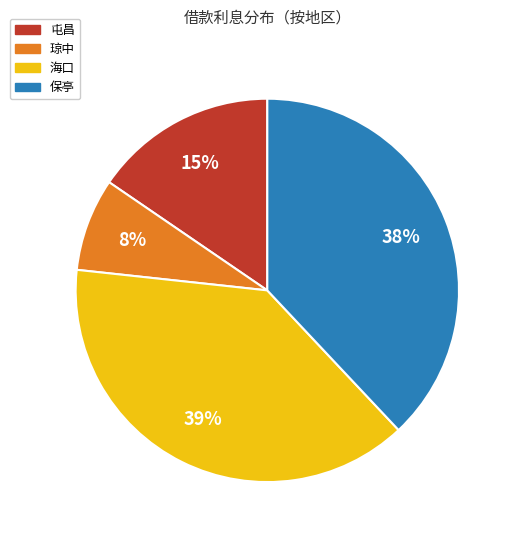

To the nearest percent, what is the average slice percentage?

25%